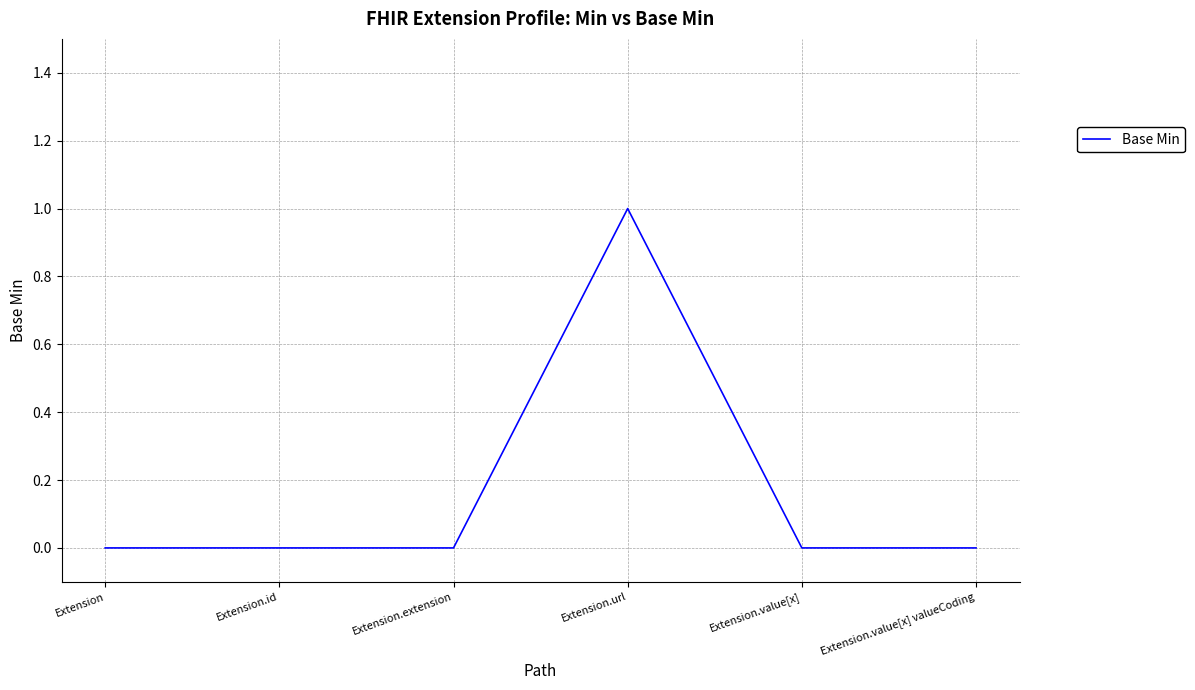

Which category has the highest value across all series?

Extension.url